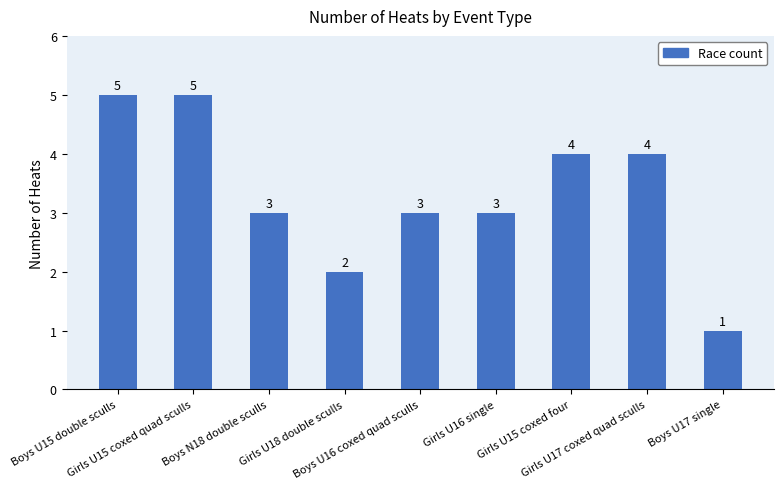

Reading right to left, transcribe all the data shown in this chart.

1	4	4	3	3	2	3	5	5